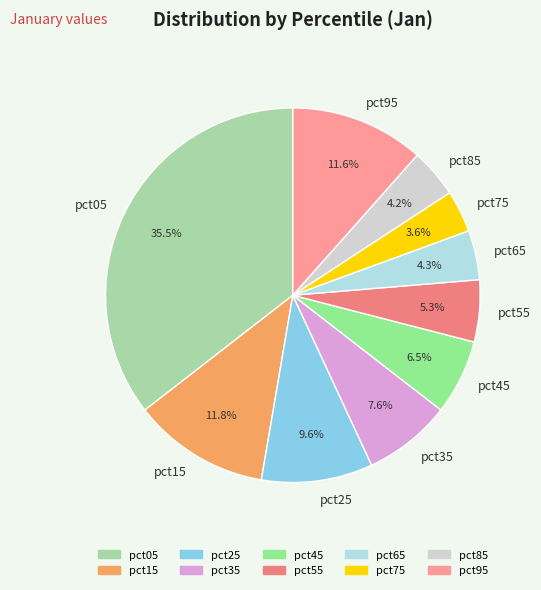

Does any single category account for the majority?

No